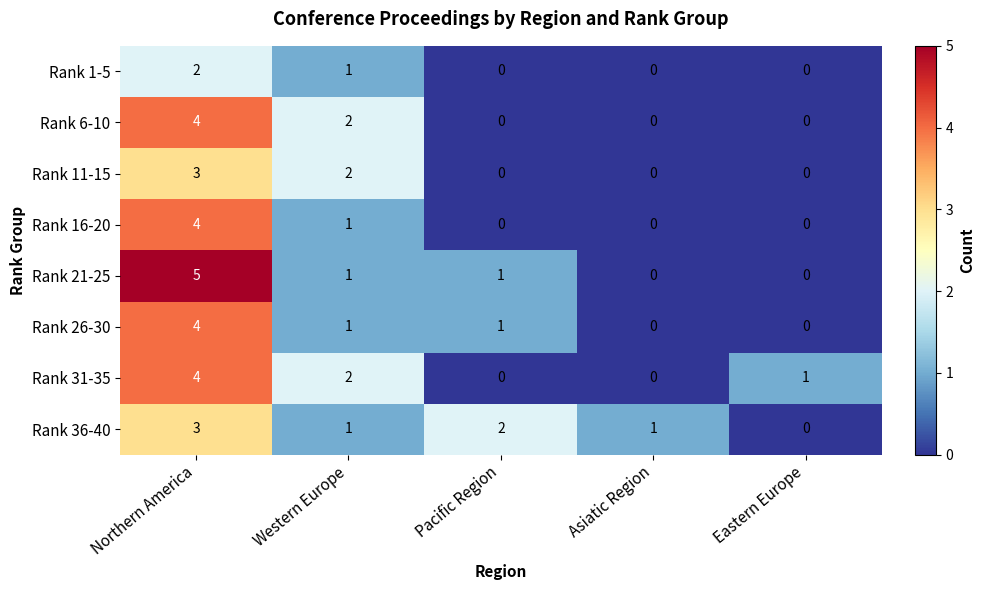

Which series has the widest spread of values?

Rank 21-25